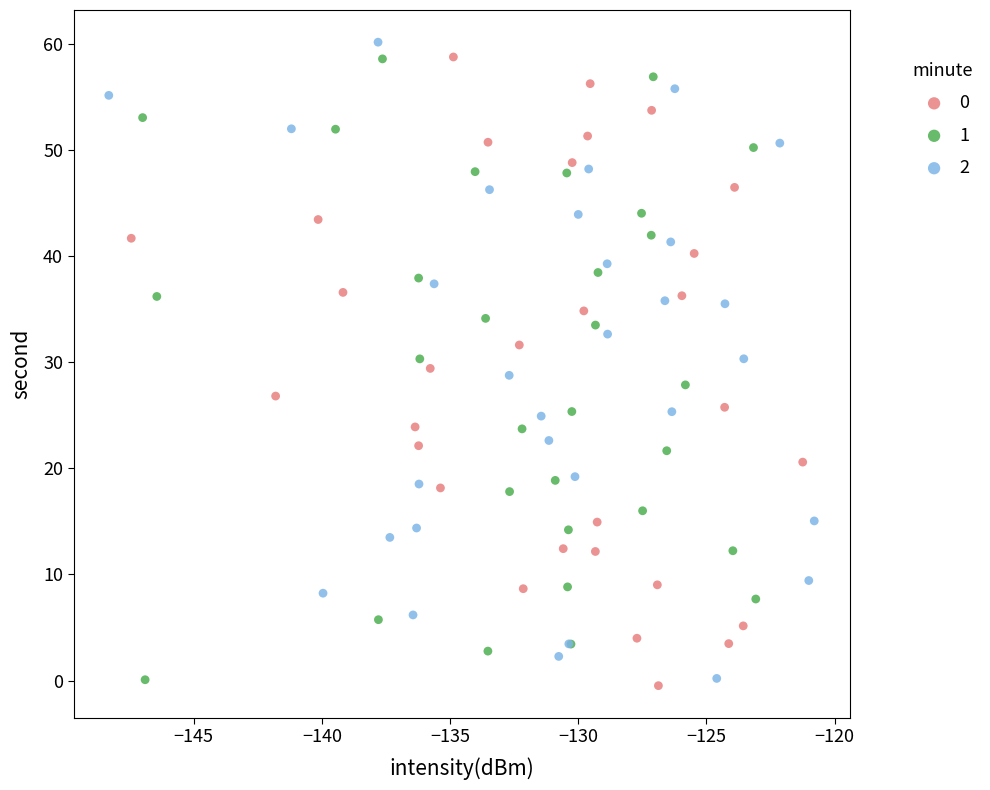

What are all the series names shown in the legend?

0, 1, 2